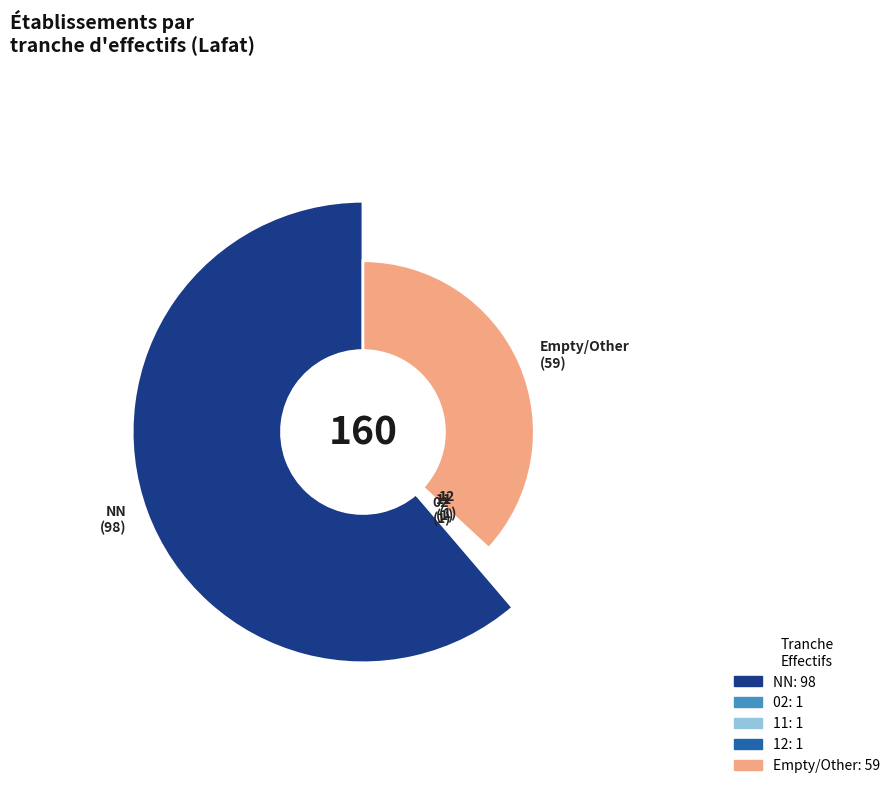

Is there a majority slice in this chart?

Yes